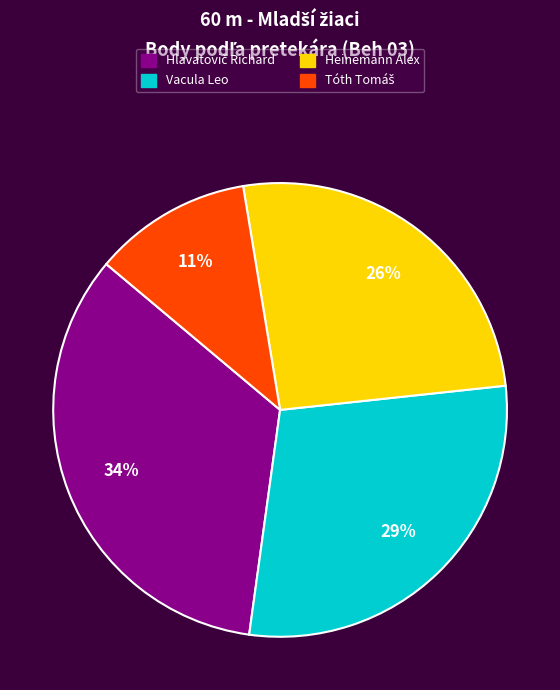

What is the ratio of the value at Vacula Leo to the value at Heinemann Alex?

1.1